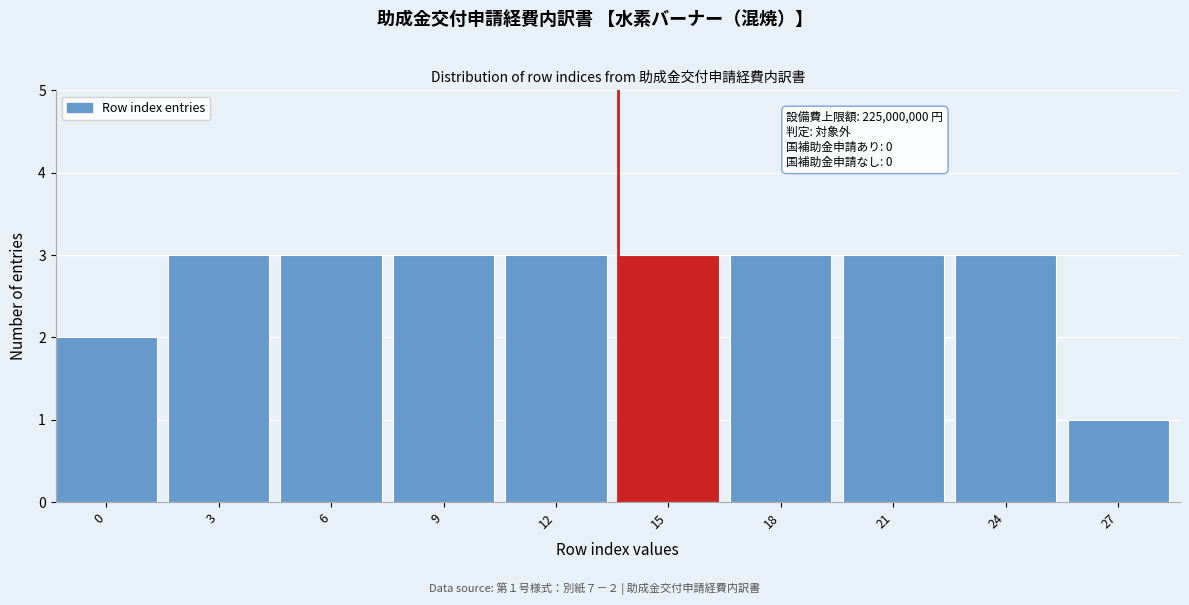

Reading right to left, what are all the values shown in this chart?

27=1	24=3	21=3	18=3	15=3	12=3	9=3	6=3	3=3	0=2